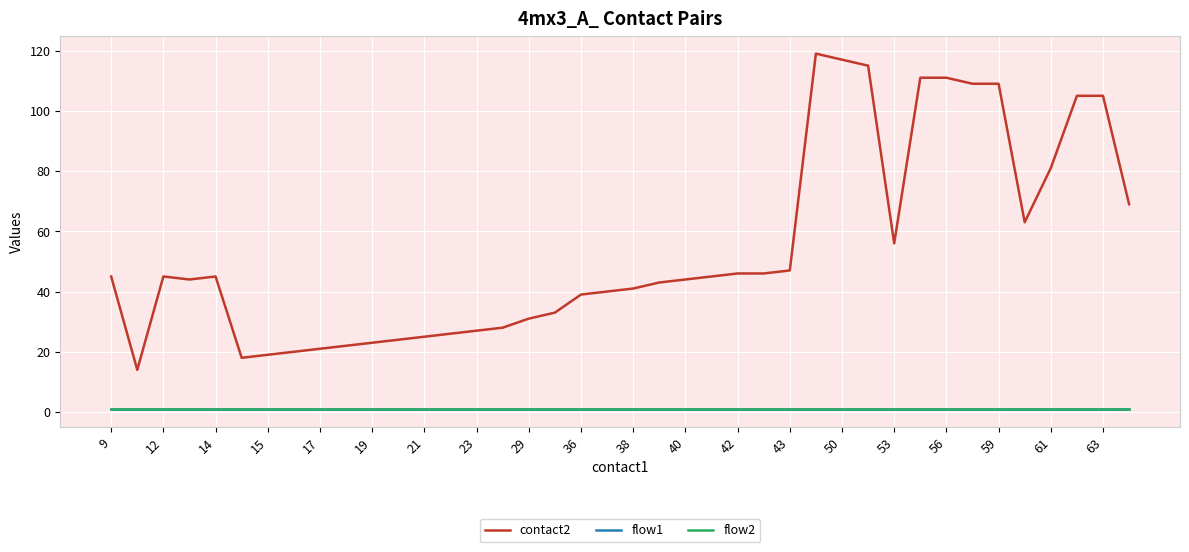

Does the chart display data point markers on the line(s)?

No